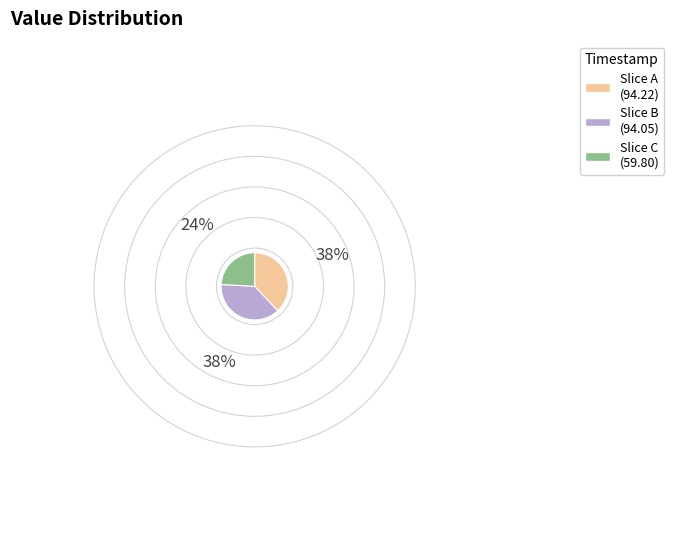

Is there any slice that represents more than half of the pie?

No